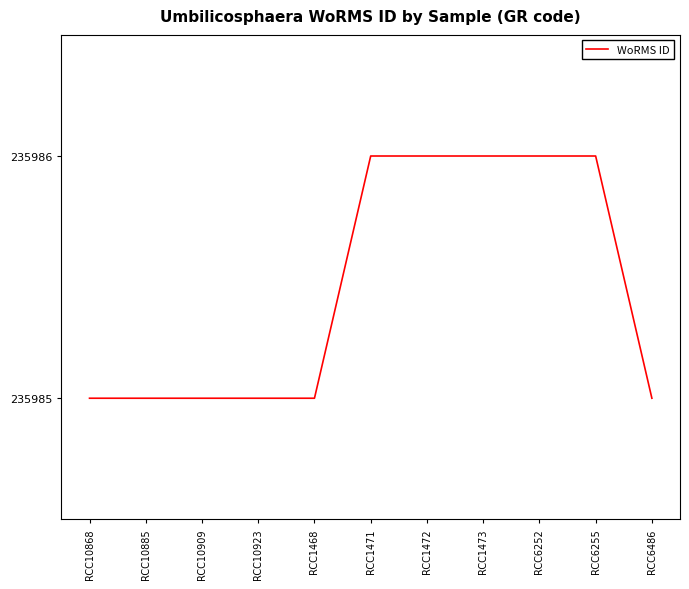

Reading right to left, what are all the values shown in this chart?

RCC6486=235985	RCC6255=235986	RCC6252=235986	RCC1473=235986	RCC1472=235986	RCC1471=235986	RCC1468=235985	RCC10923=235985	RCC10909=235985	RCC10885=235985	RCC10868=235985